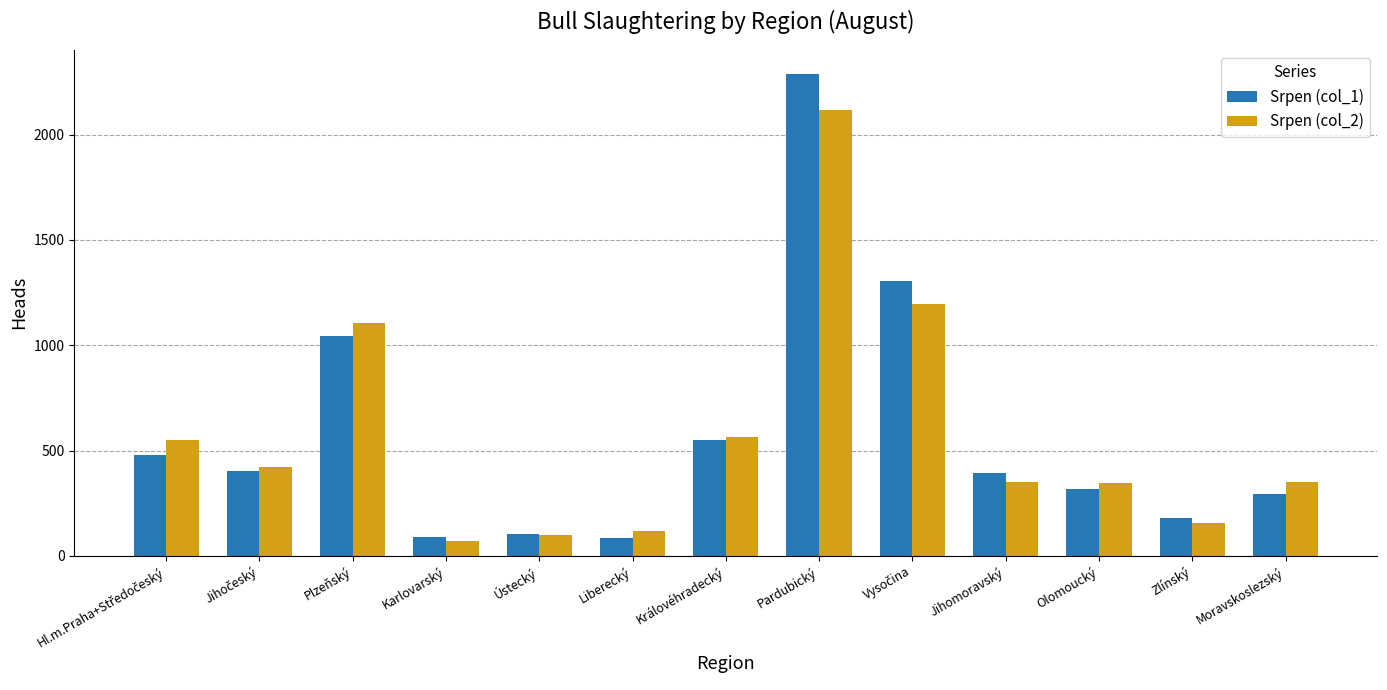

List the series in order of their peak value, highest first.

Srpen (col_1), Srpen (col_2)